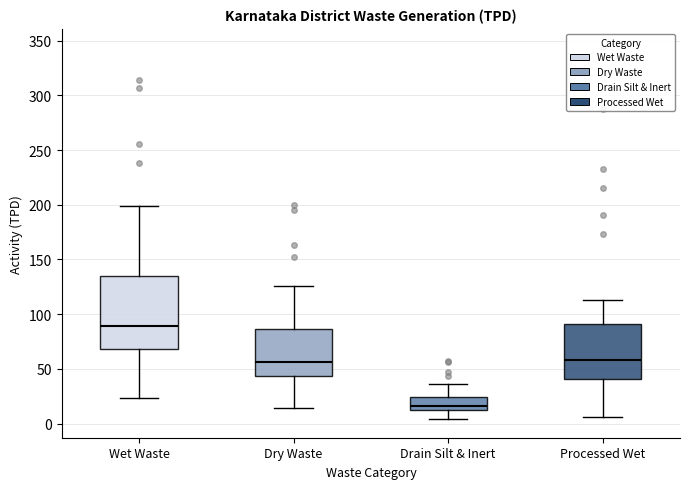

Reading left to right, transcribe this box plot: for each box, give where its median line is, the range the box spans, and where its two whiskers end, as read against the y-axis. The values are not printed on the chart, so give them approximately, as read against the axis.

Wet Waste: median 90, box 70 to 135, whiskers 25 to 200
Dry Waste: median 55, box 45 to 85, whiskers 15 to 125
Drain Silt & Inert: median 15 (just above the box's lower edge), box 15 to 25, whiskers 5 to 35
Processed Wet: median 60, box 40 to 90, whiskers 5 to 115